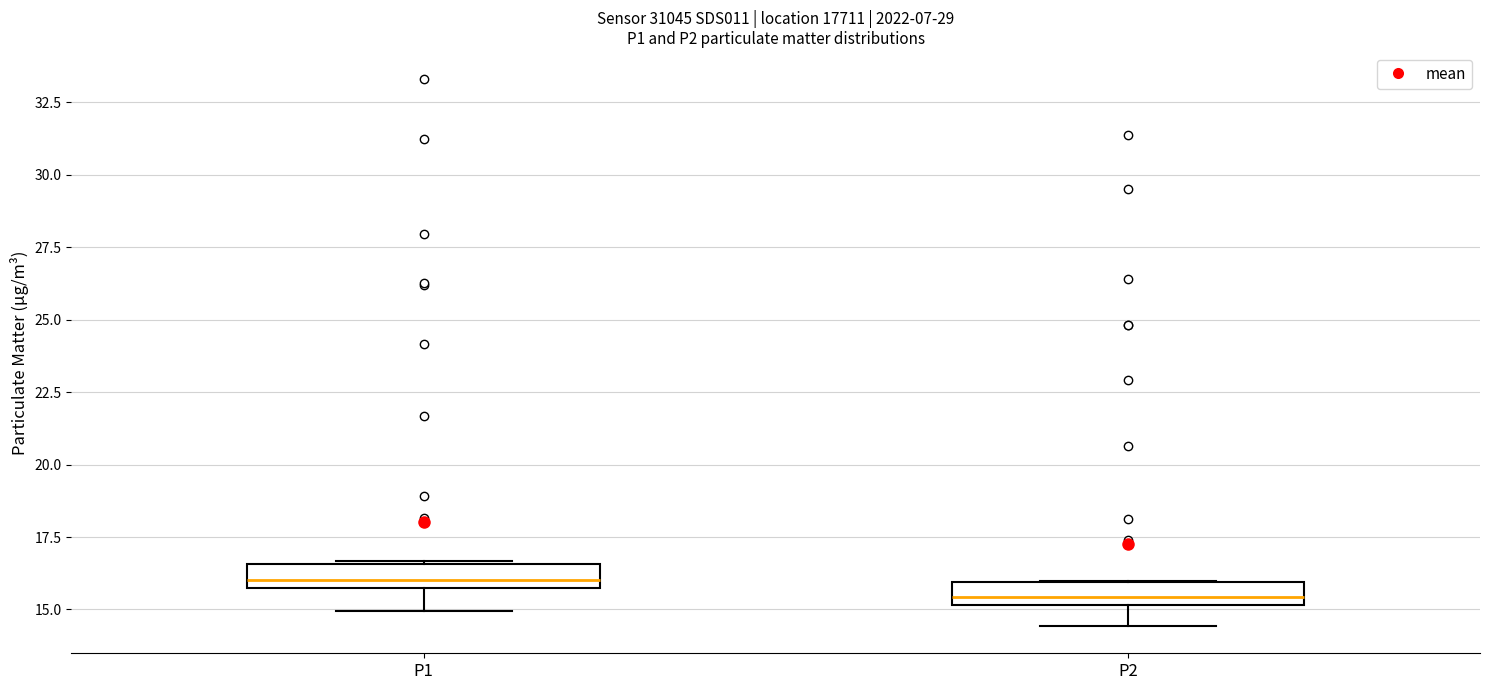

Where is the lower edge of the box for P2 on the y-axis? The values are not printed on the chart, so give them approximately, as read against the axis.

15.0